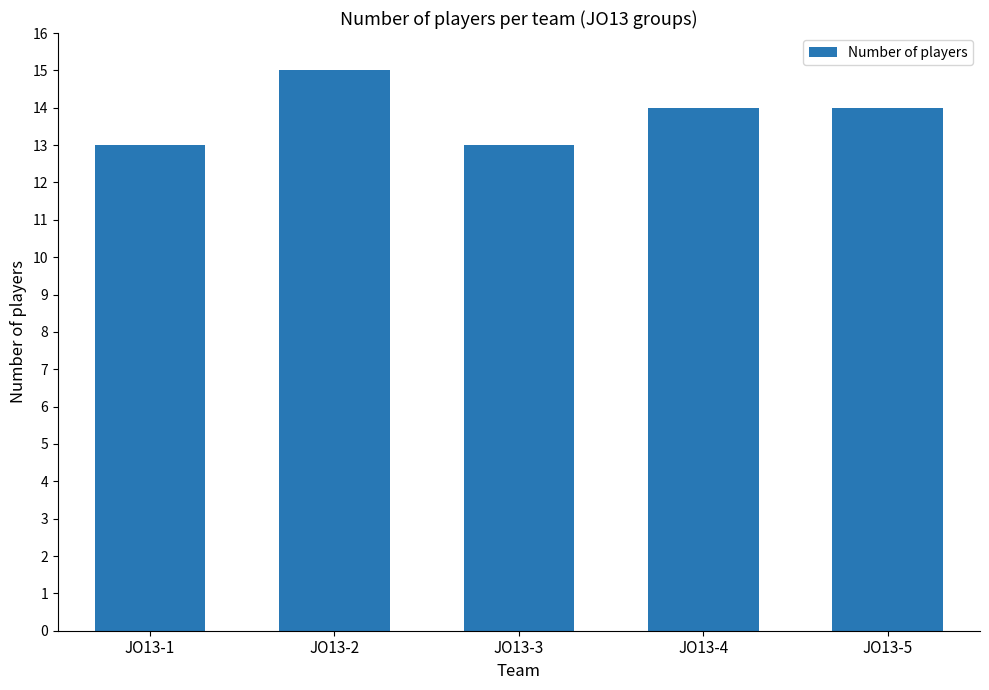

What is the sum of all values?

69